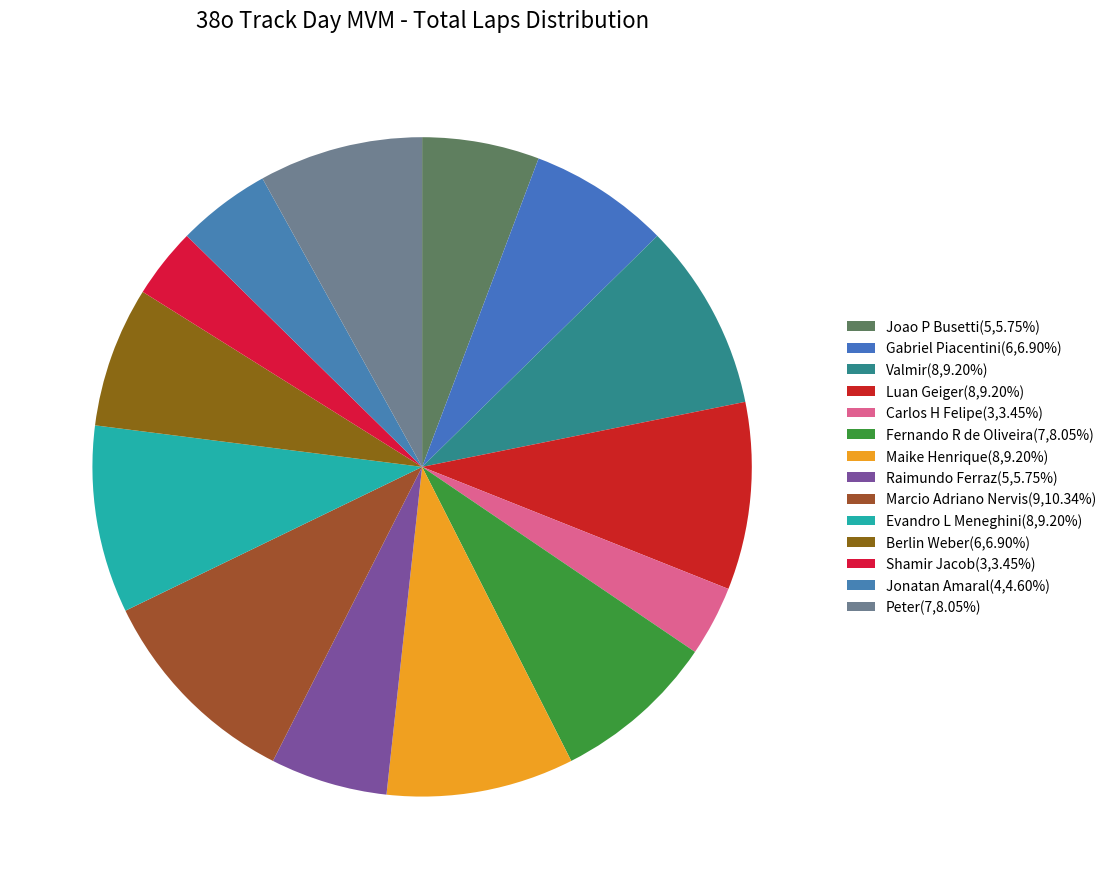

Combined, do Evandro L Meneghini and Fernando R de Oliveira account for over 50%?

No